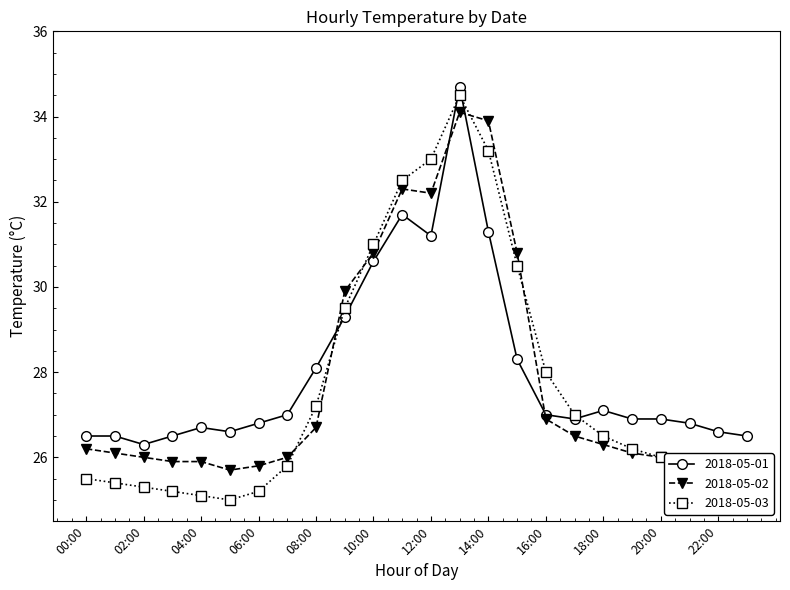

True or false: 2018-05-01 has more than 0 interior local peaks.

True